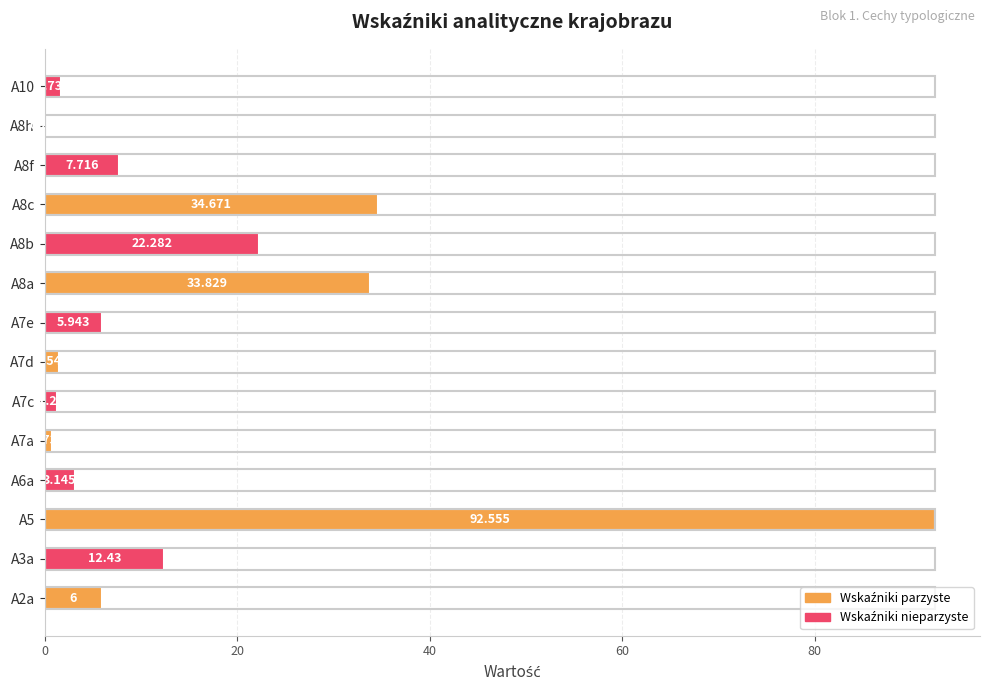

How many distinct data groups are displayed?

1